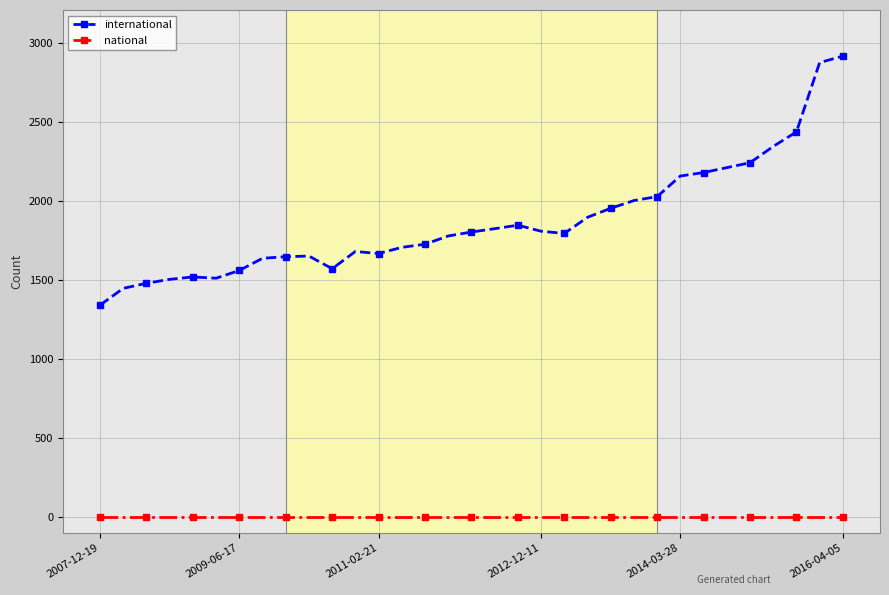

Rank the series by their average value, from highest to lowest.

international, national